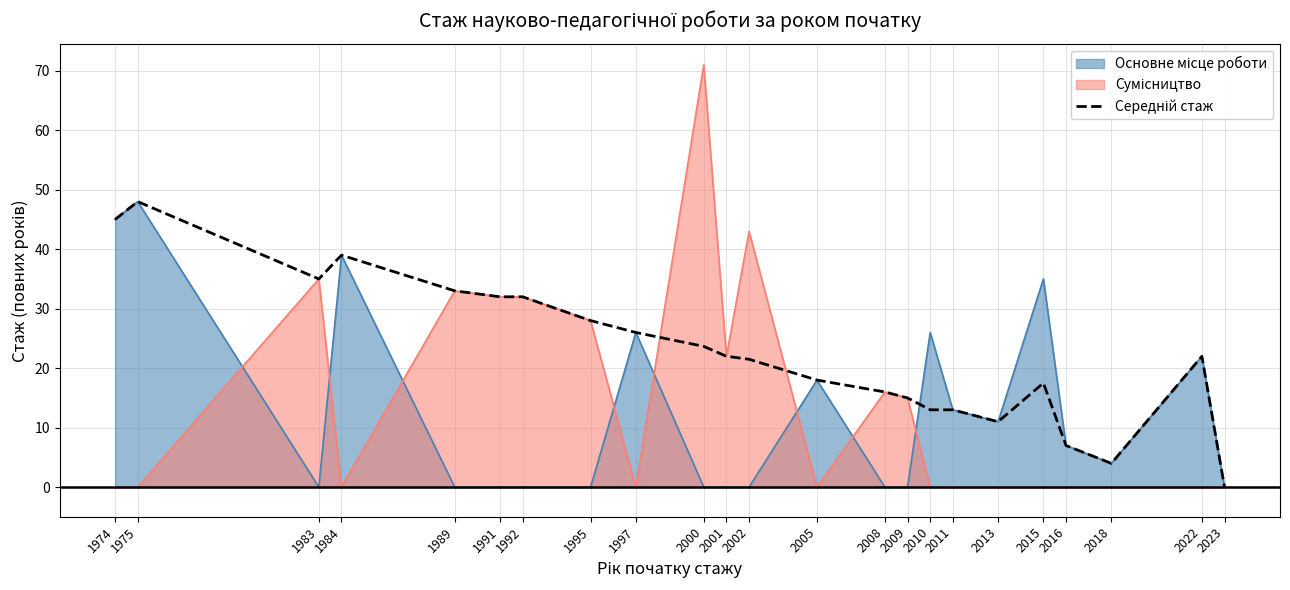

What is the change in value from 1995 to 2022?

-6.0